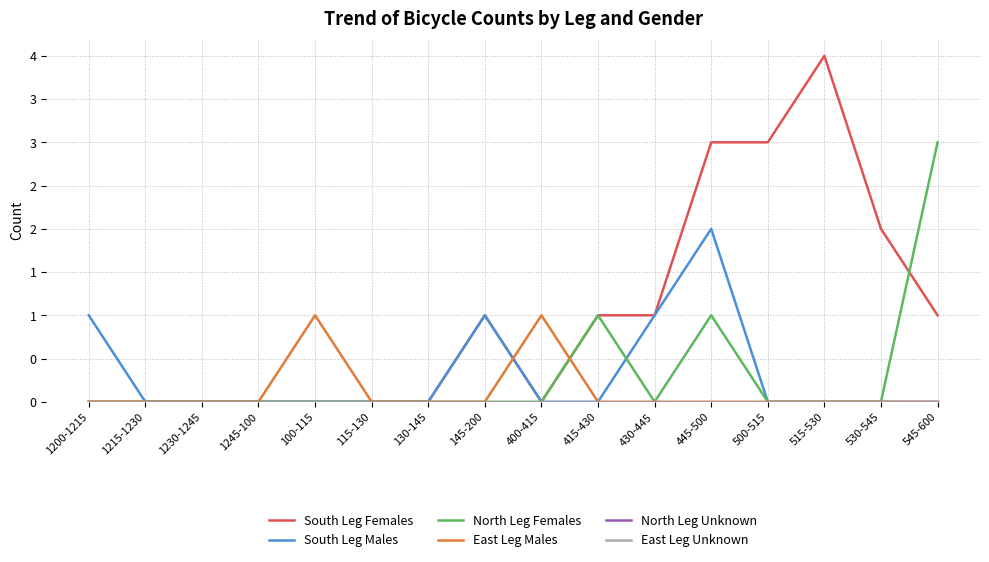

List the series in order of their peak value, highest first.

South Leg Females, North Leg Females, South Leg Males, East Leg Males, North Leg Unknown, East Leg Unknown